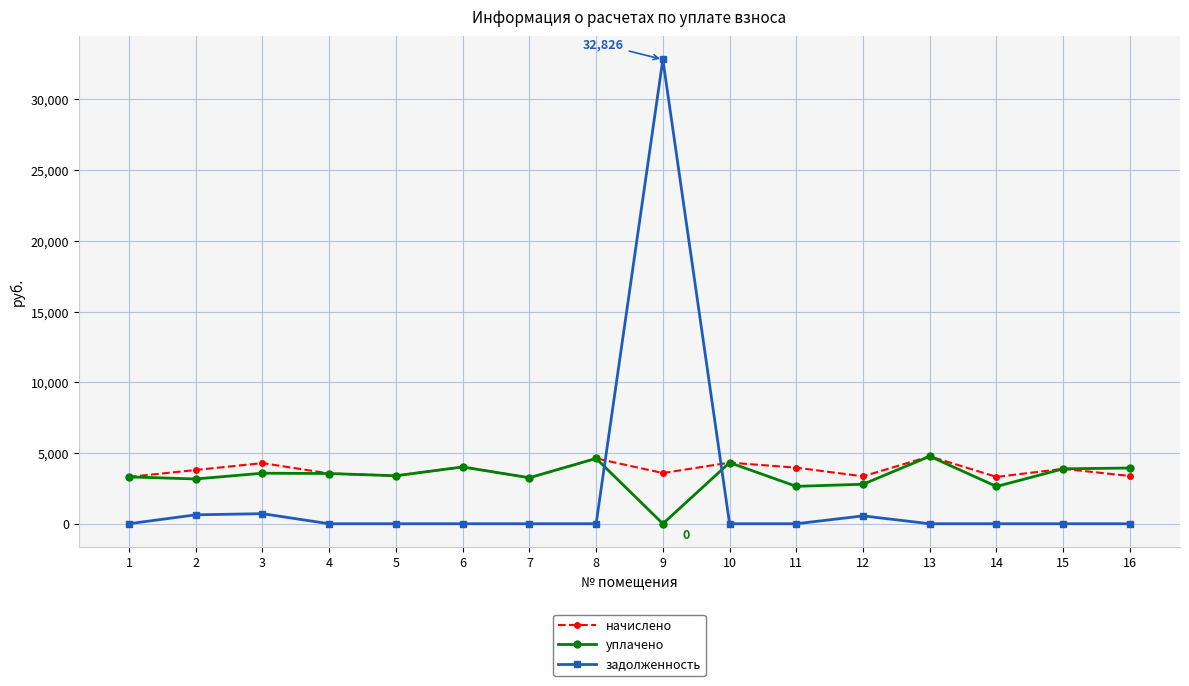

The value of задолженность at 8 is -13903.4. True or false?

False